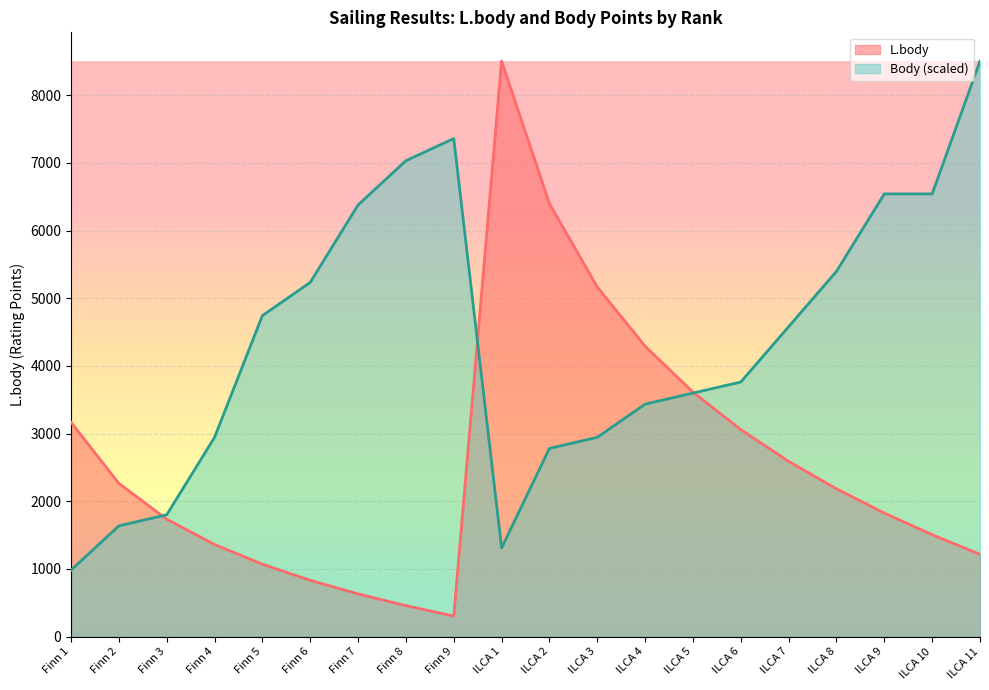

What is the difference between the Body values at ILCA 1 and Finn 4?

1635.6